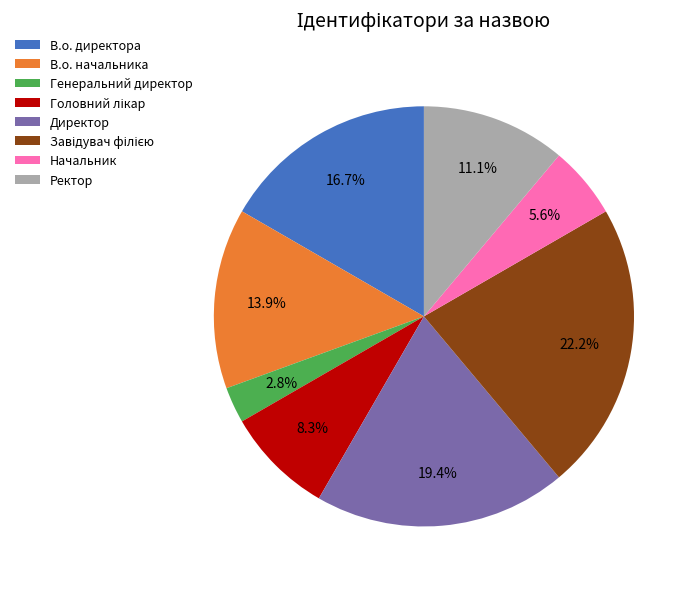

Is there any slice that represents more than half of the pie?

No